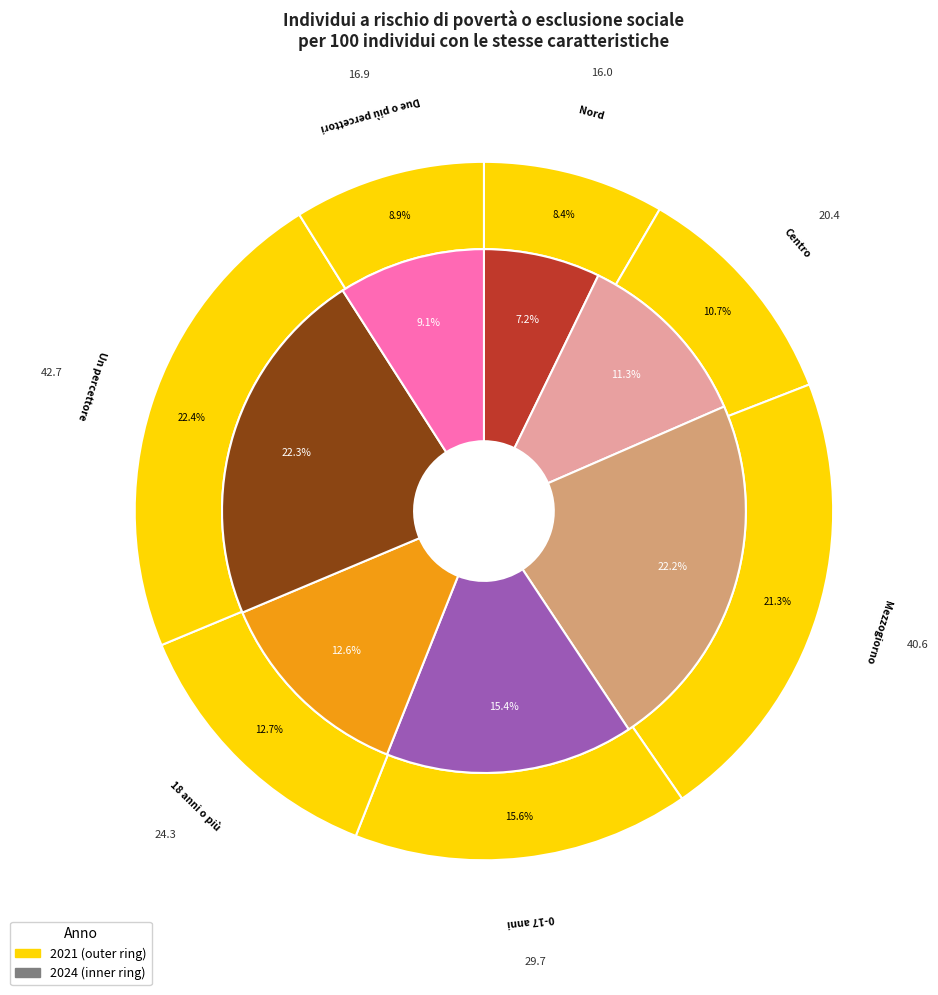

To the nearest percent, what portion does 2 represent?

21%